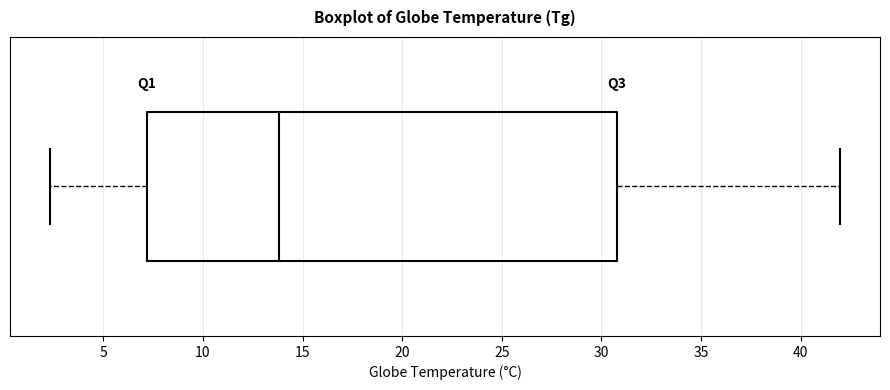

Read this box plot against the x-axis: the position of the median line, the range covered by the box, and the ends of both whiskers. The values are not printed on the chart, so give them approximately, as read against the axis.

median 14.0, box 7.0 to 31.0, whiskers 2.5 to 42.0